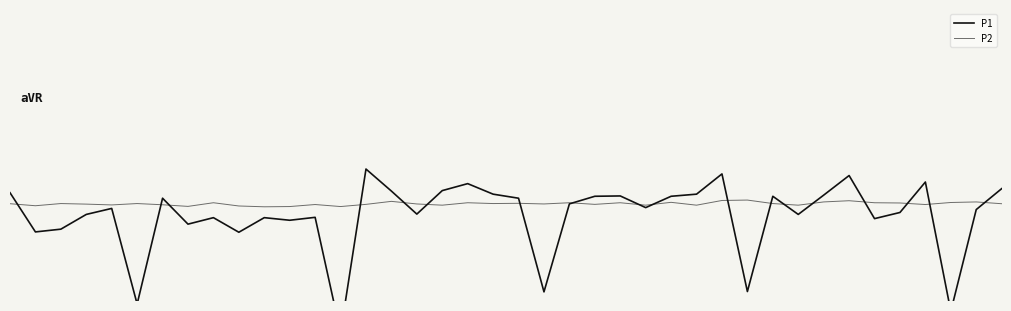

In P2, how many points are higher than both neighbors (excluding endpoints)?

13